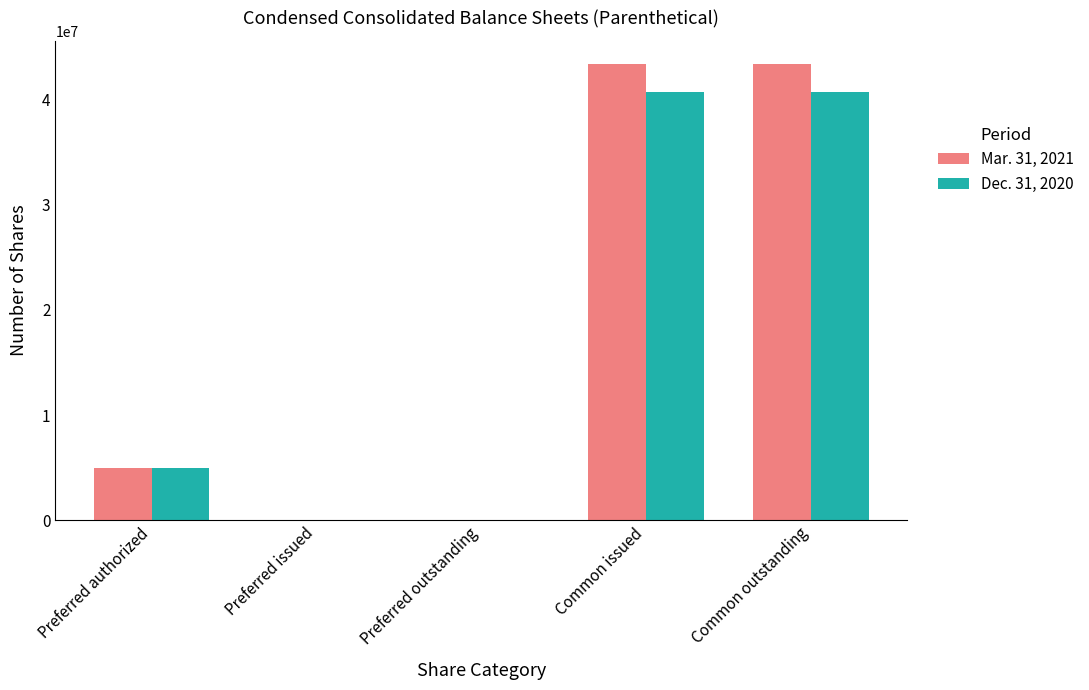

Reading right to left, what are all the values shown in this chart?

Mar. 31, 2021: Common outstanding=43420841	Common issued=43420841	Preferred outstanding=0	Preferred issued=0	Preferred authorized=5000000
Dec. 31, 2020: Common outstanding=40707047	Common issued=40707047	Preferred outstanding=0	Preferred issued=0	Preferred authorized=5000000